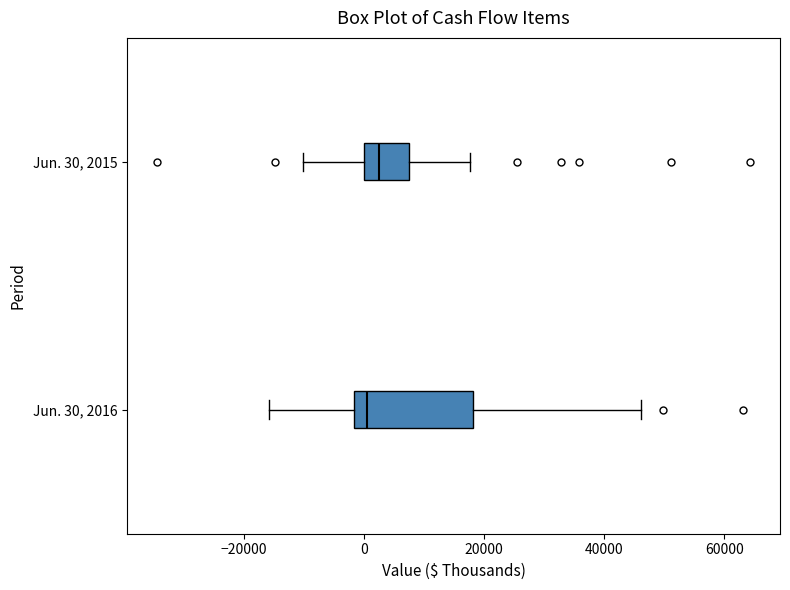

Which box is the widest, from its left edge to its right edge?

Jun. 30, 2016